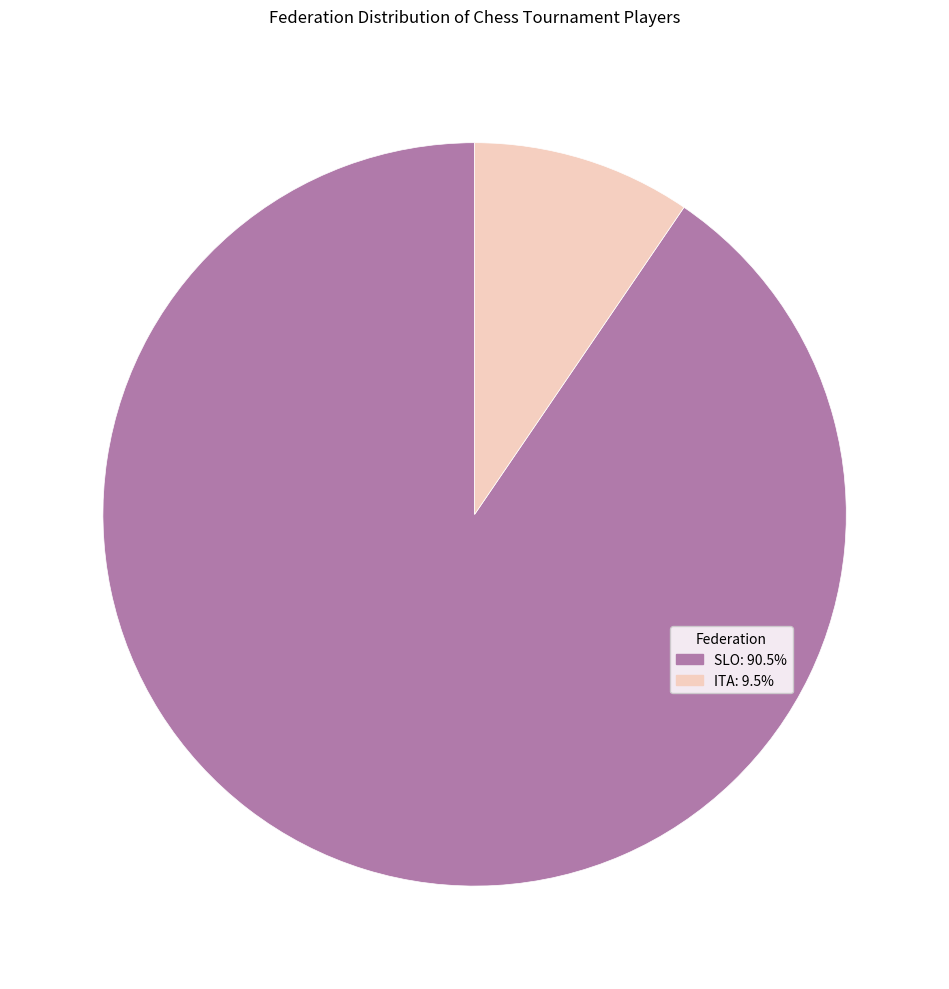

Is there any slice that represents more than half of the pie?

Yes